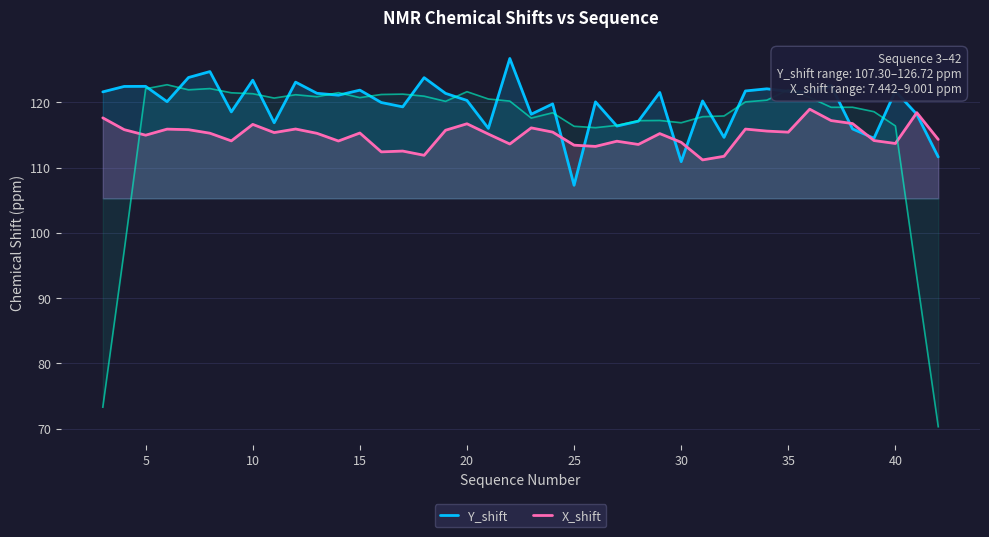

What are all the series names shown in the legend?

Y_shift, X_shift